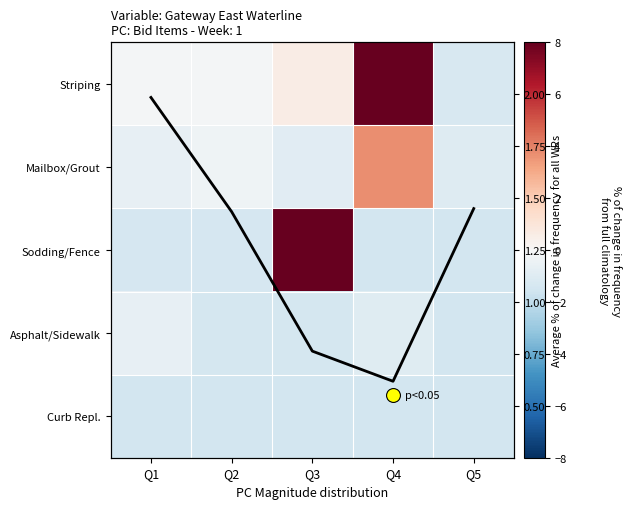

What is the minimum value shown in the chart?

-1.5